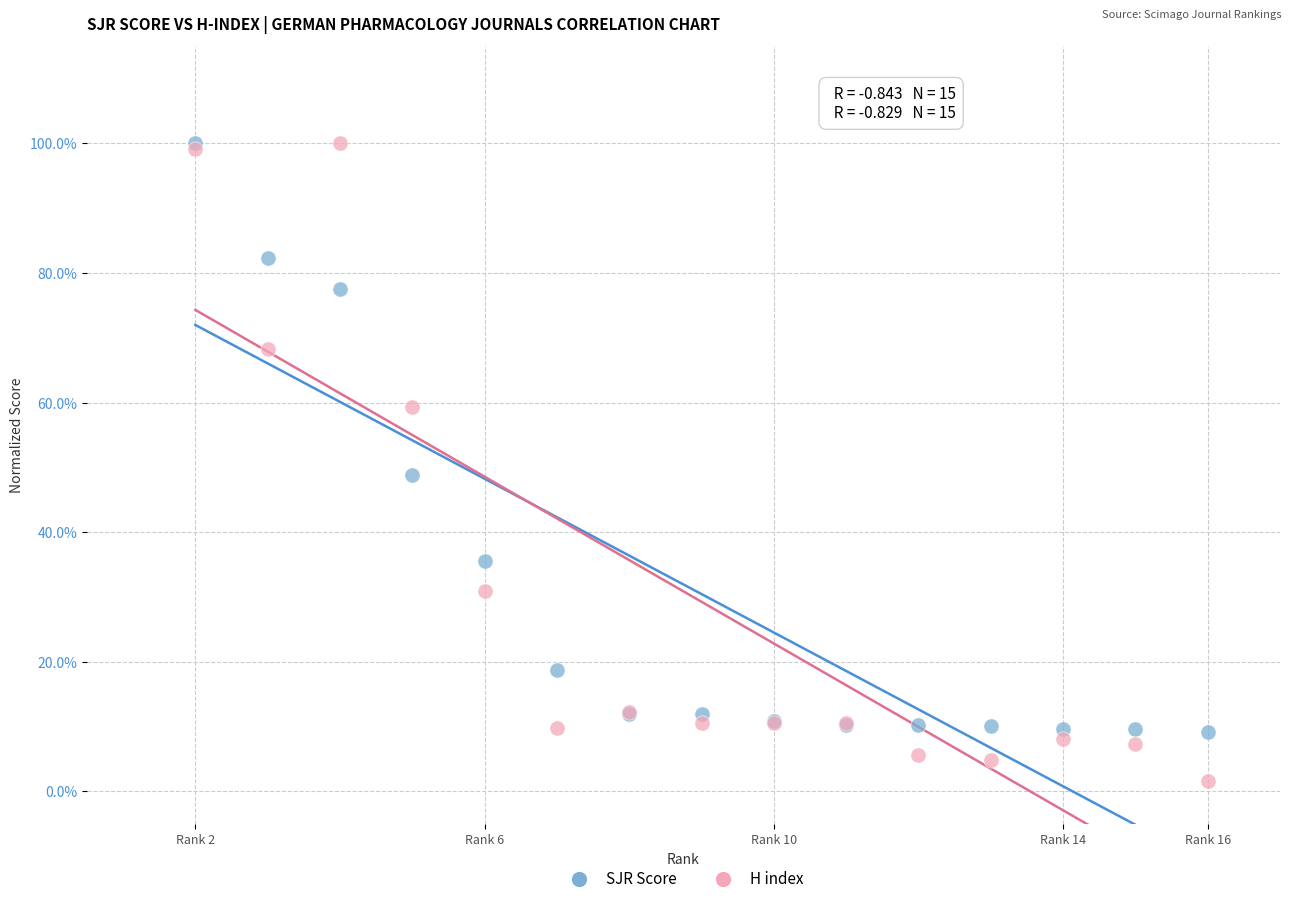

Which series contains the lowest Y value?

H index